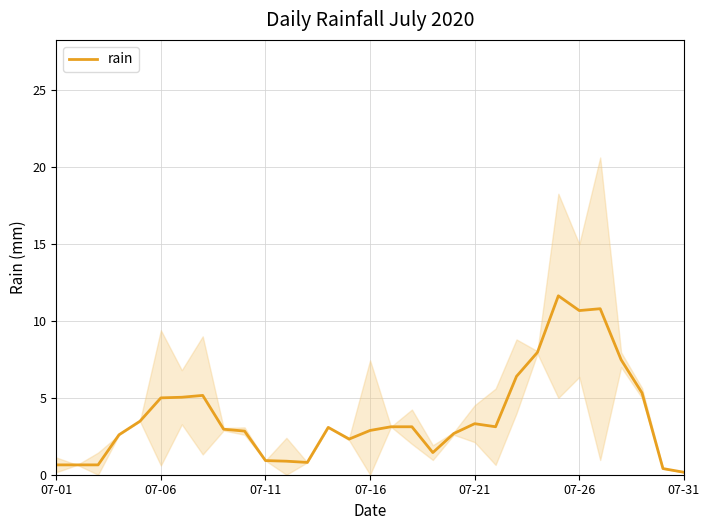

What is the approximate value at 28?

5.3